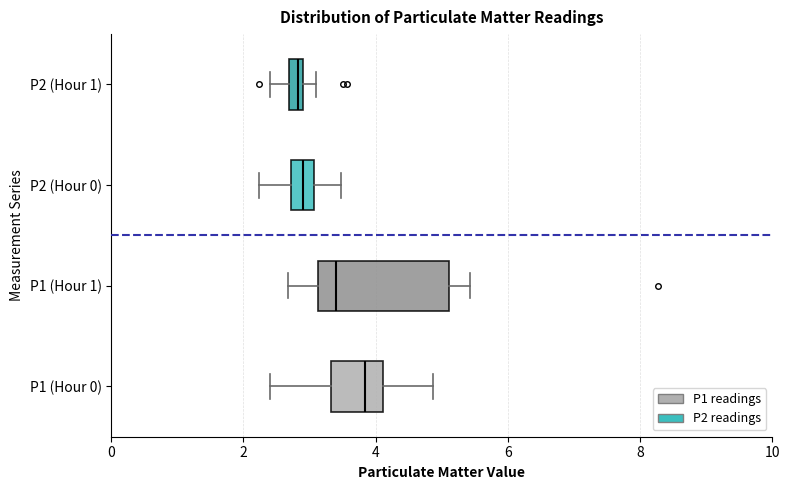

Where is the left edge of the box for P2 (Hour 1) on the x-axis? The values are not printed on the chart, so give them approximately, as read against the axis.

2.6